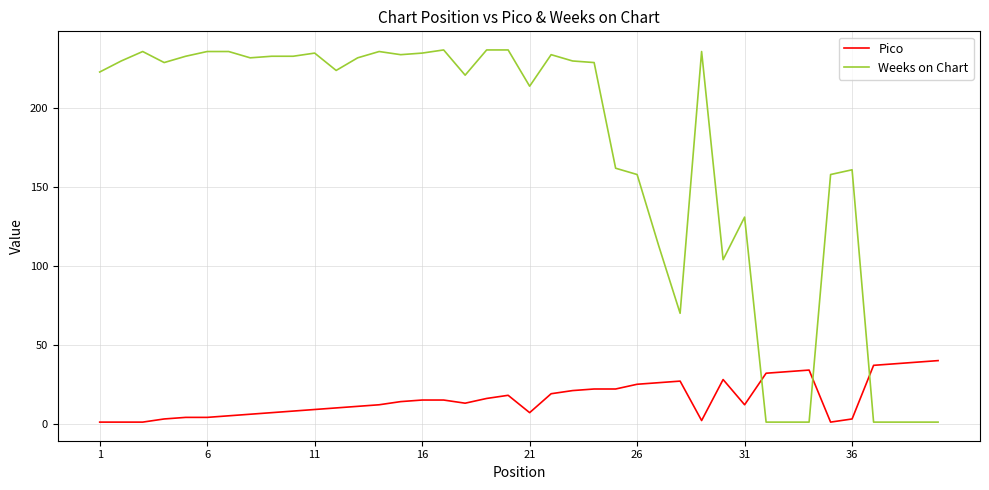

Does the chart have visible grid lines?

Yes